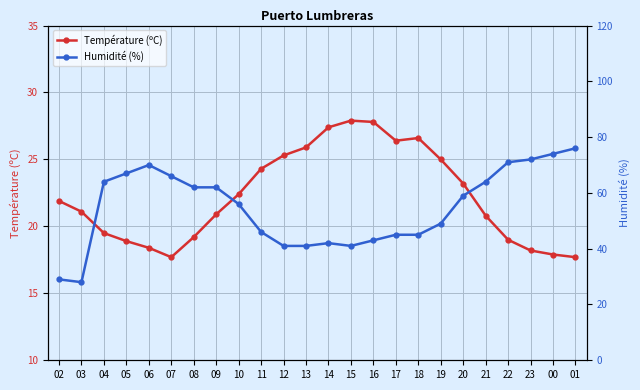

What is the difference between the second highest and minimum values in the Humidité (%) series?

46.0